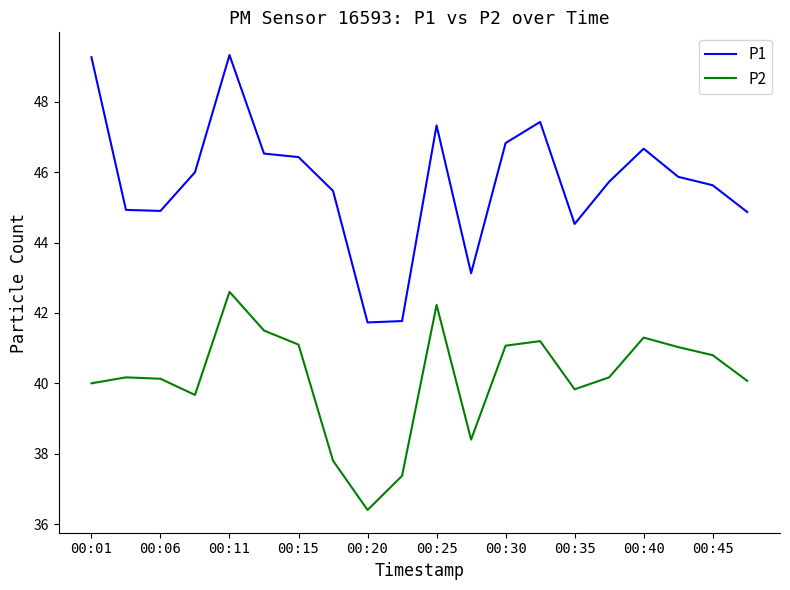

True or false: P2 and P1 cross at least once.

False